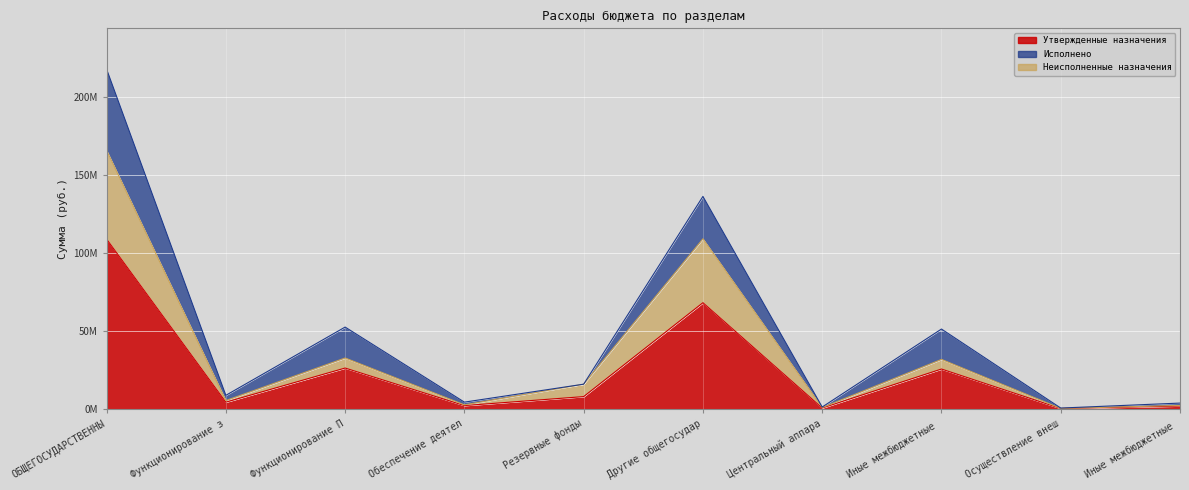

Is it true that Неисполненные назначения equals 176051975.5 at Другие общегосудар?

False